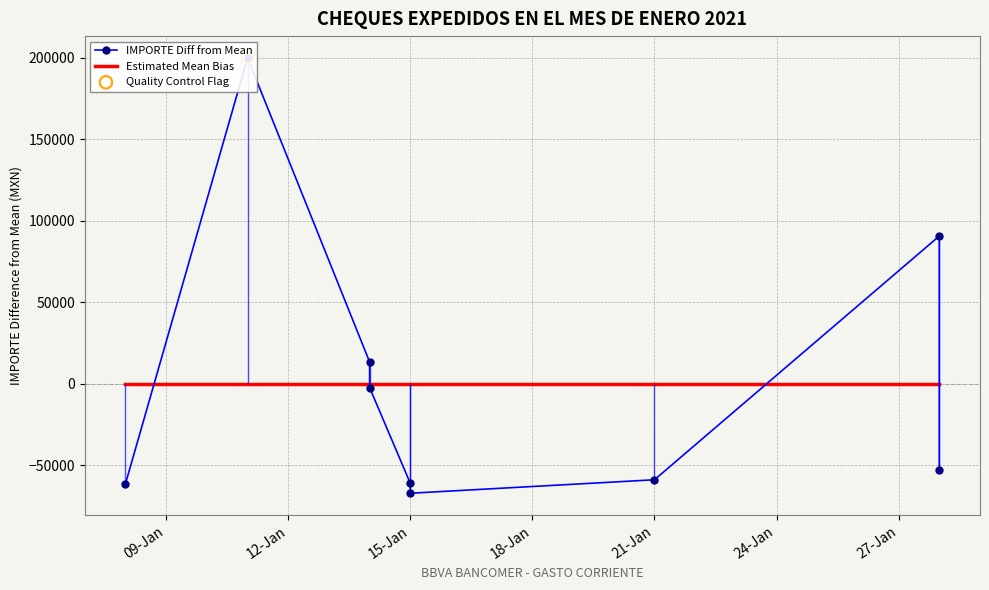

What is the change in value from 2021-01-14 to 2021-01-14?

-15756.7